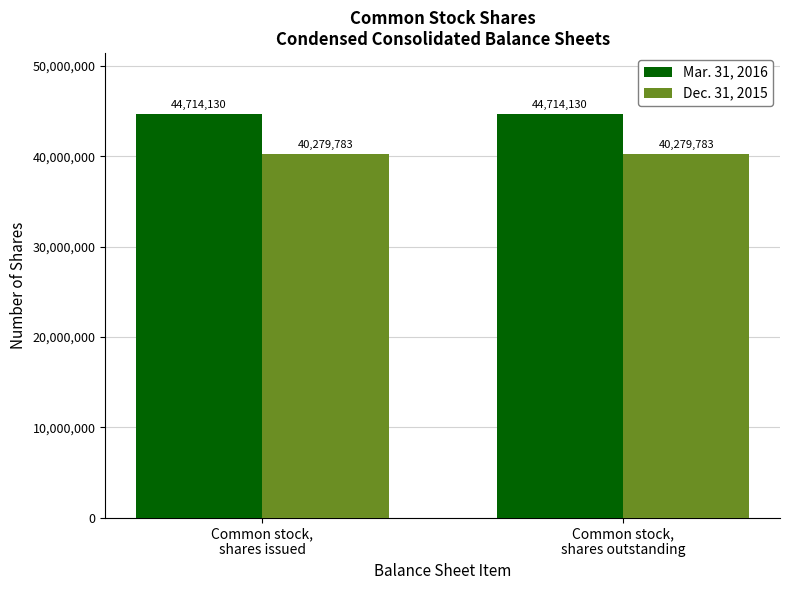

What is the maximum value shown in the chart?

44714130